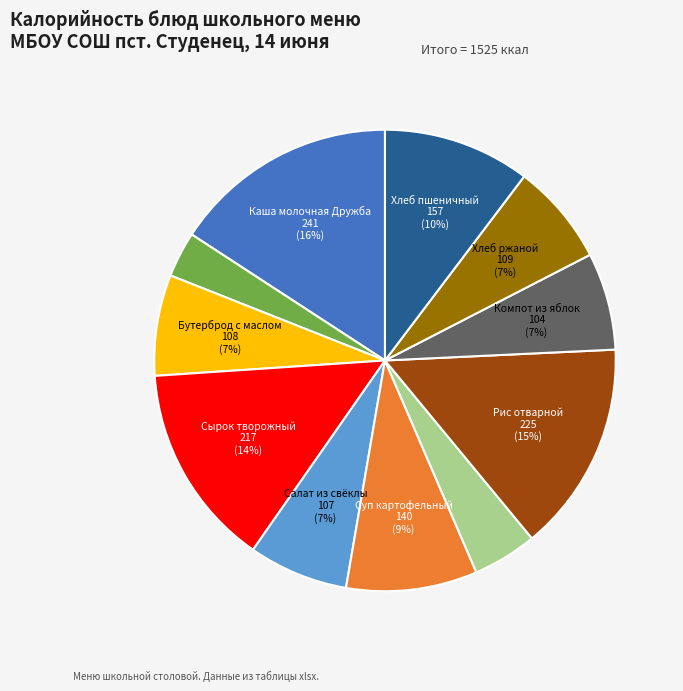

Is there a majority slice in this chart?

No